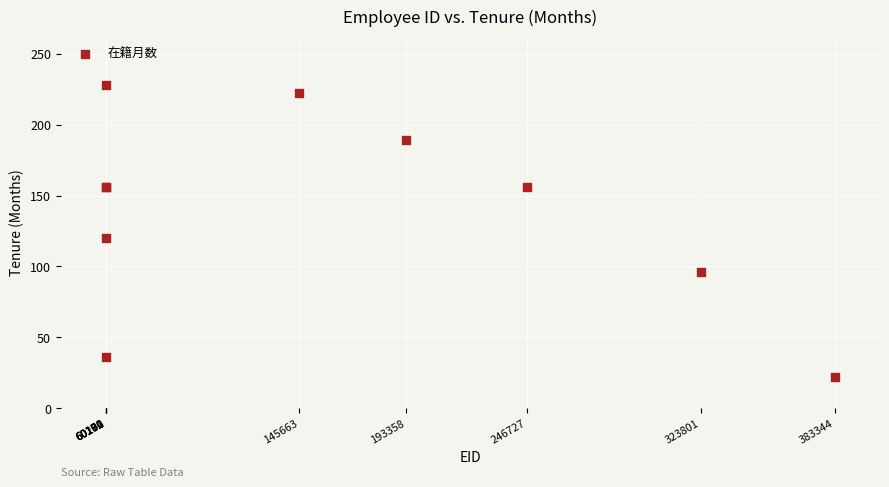

What Y value in the scatter plot is closest to 125?

120